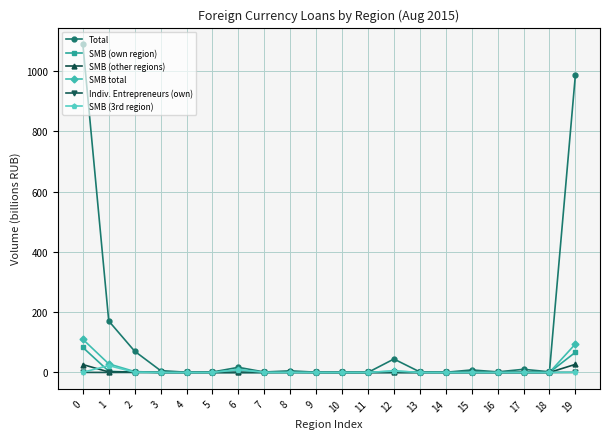

The value of SMB (other regions) at 17 is 0.0. True or false?

True